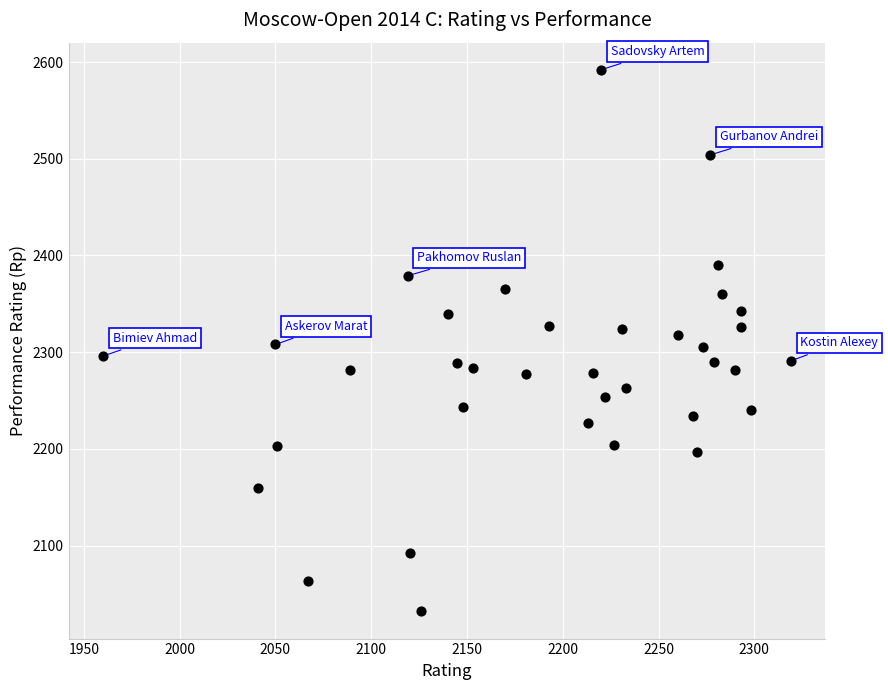

What is the range of Y values (max minus min)?

560